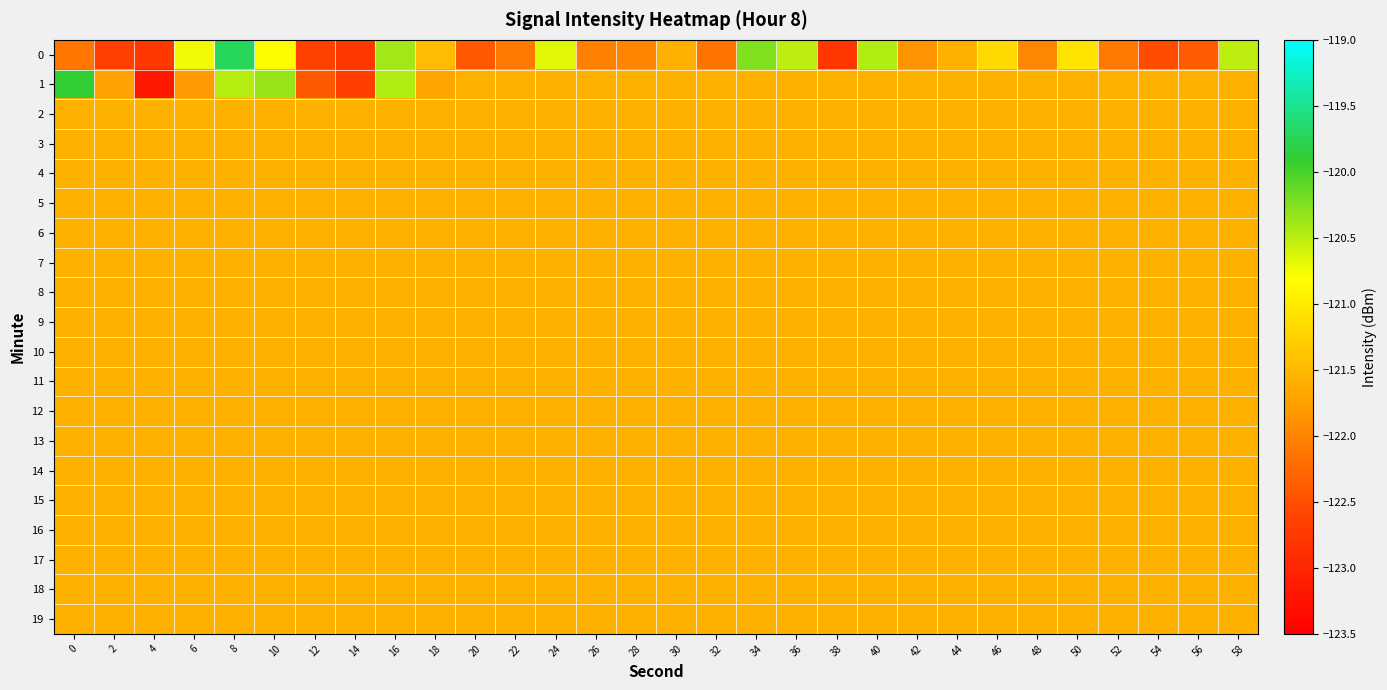

What is the spread (max minus min) of values at 52?

0.5